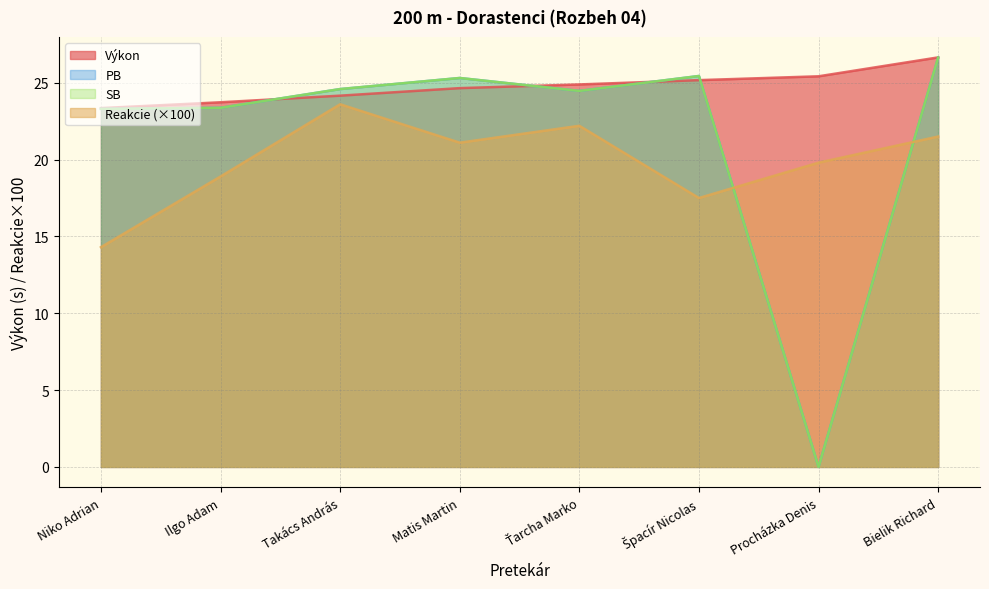

Is it true that PB equals 38.1 at Ťarcha Marko?

False